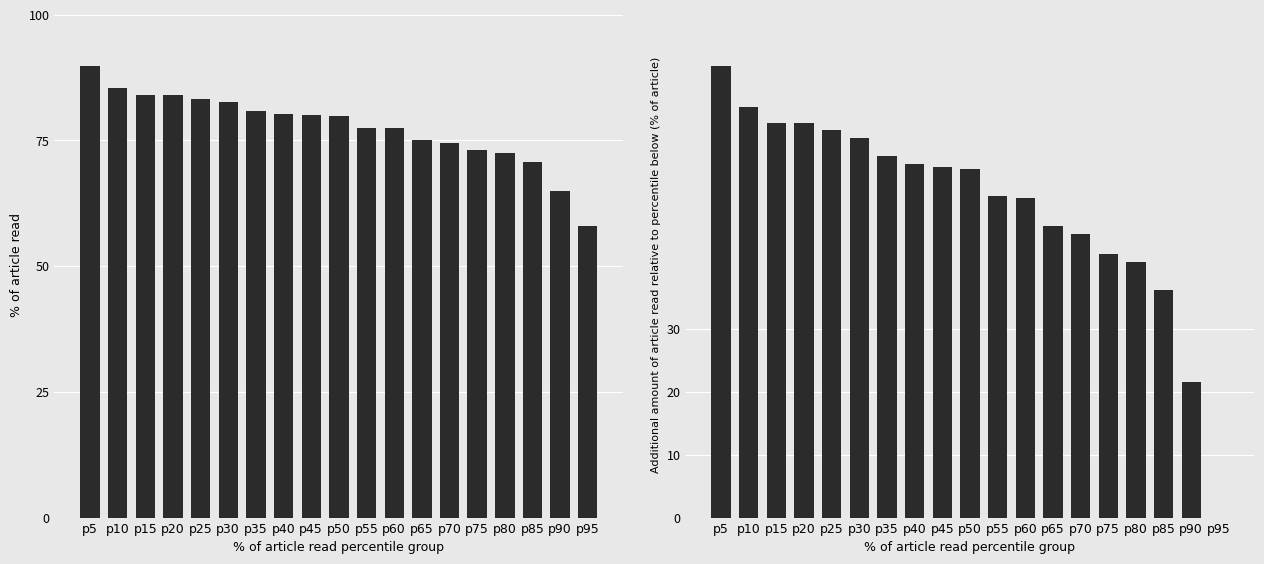

Between p75 and p60, which is larger?

p60